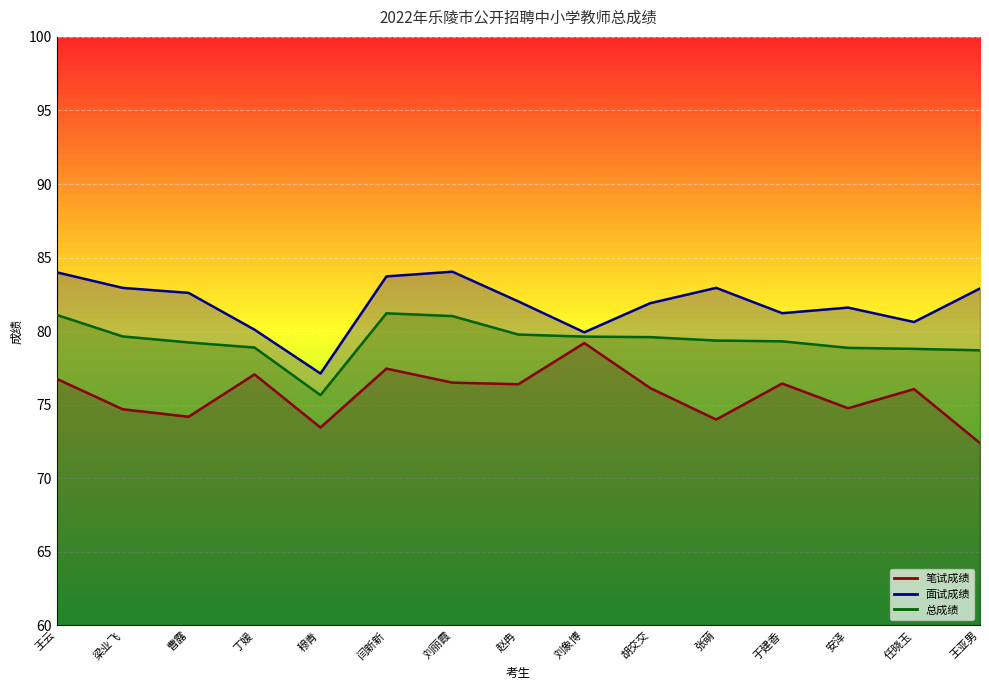

True or false: 面试成绩 and 总成绩 cross at least once.

False